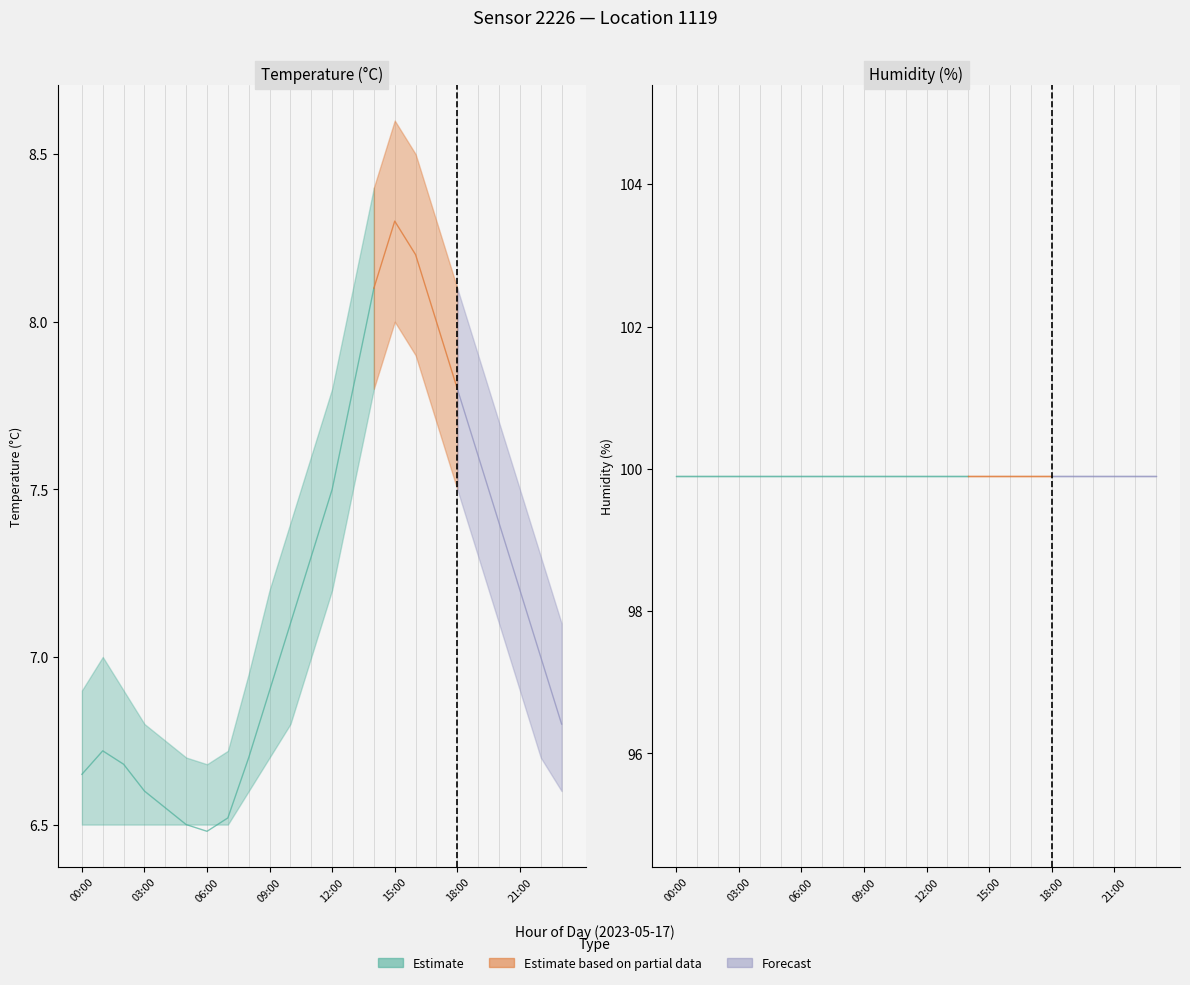

At which category does temperature_lower reach its first local peak?

15:00